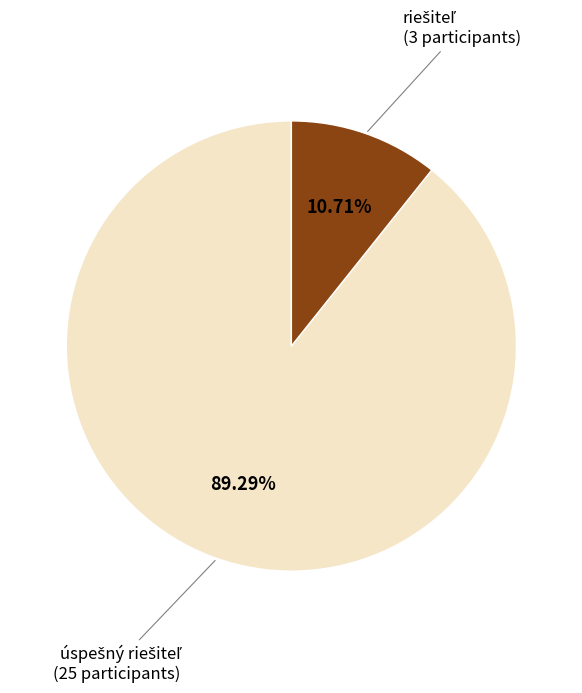

Does any single category account for the majority?

Yes